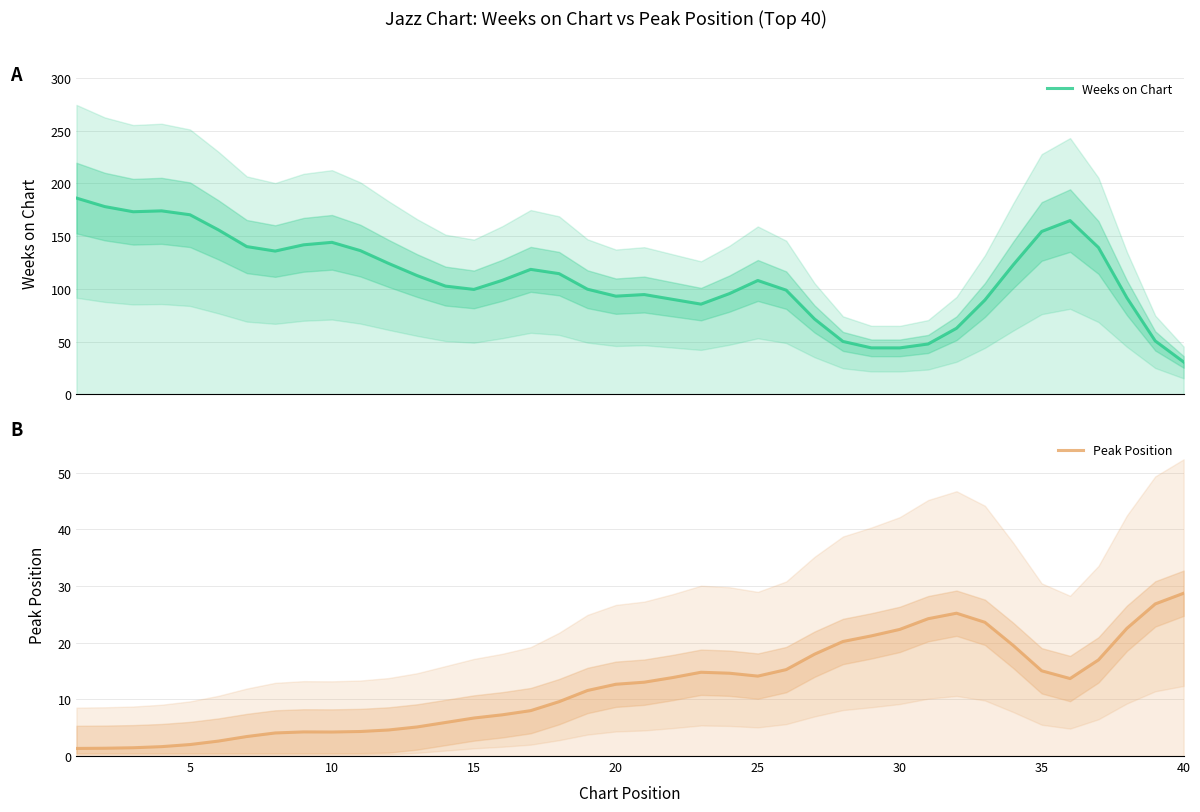

True or false: Peak Position and Weeks on Chart intersect in this chart.

False